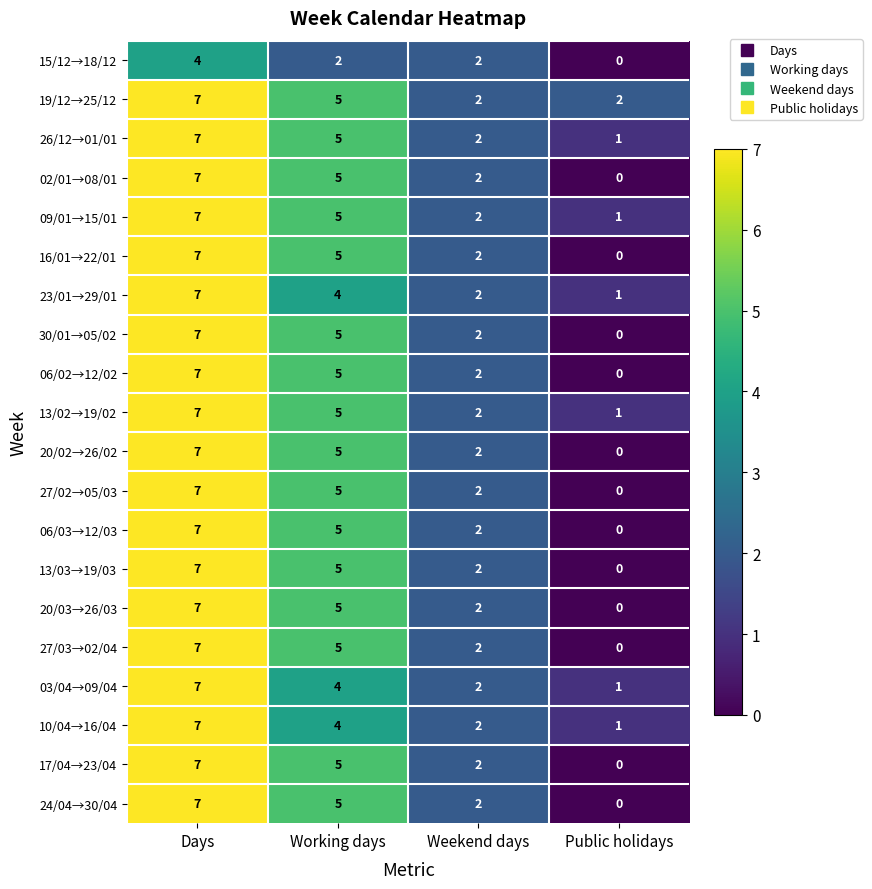

Which series has the largest total across all categories?

19/12→25/12